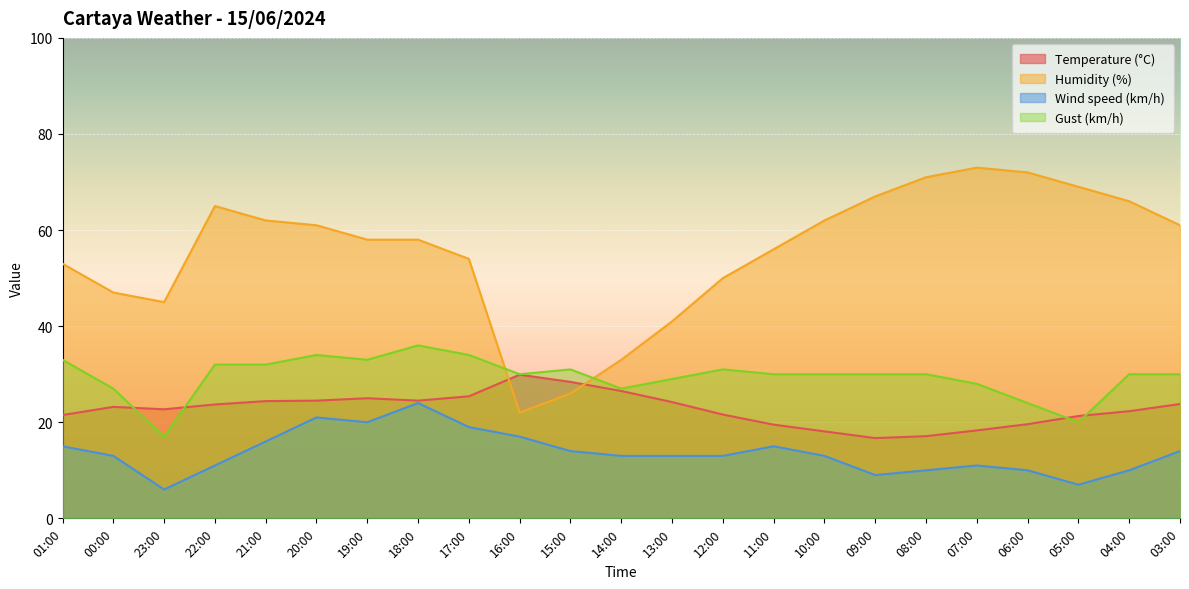

Which label corresponds to the smallest value in the chart?

23:00